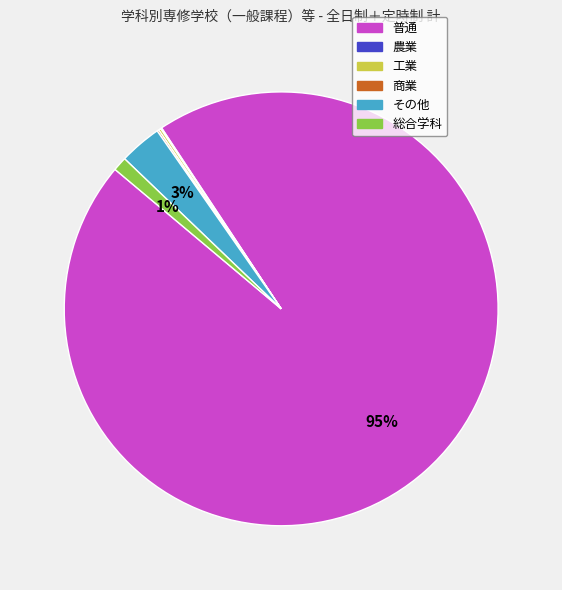

What is the largest slice in the pie chart?

普通